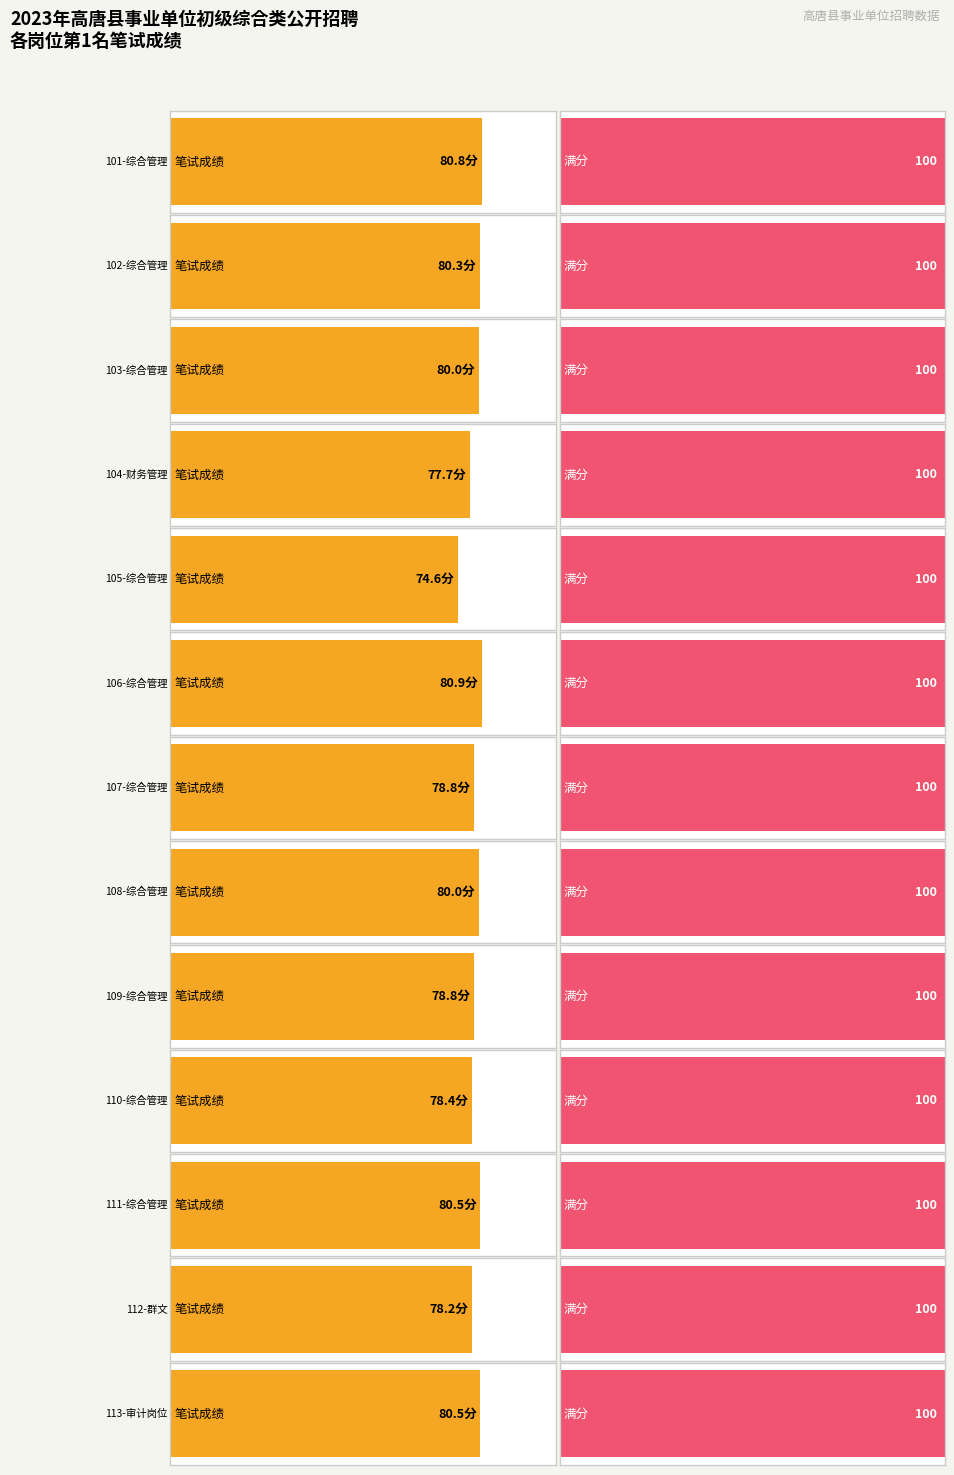

Where does the 笔试成绩 series first go above 80?

101-综合管理